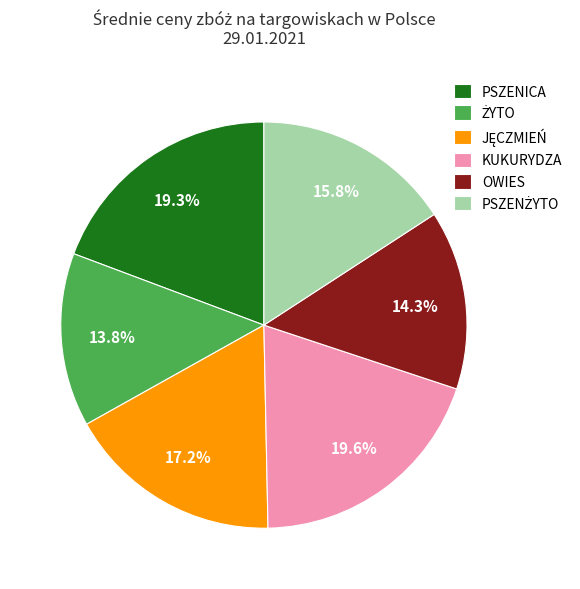

What is the ratio of the value at KUKURYDZA to the value at PSZENICA?

1.0